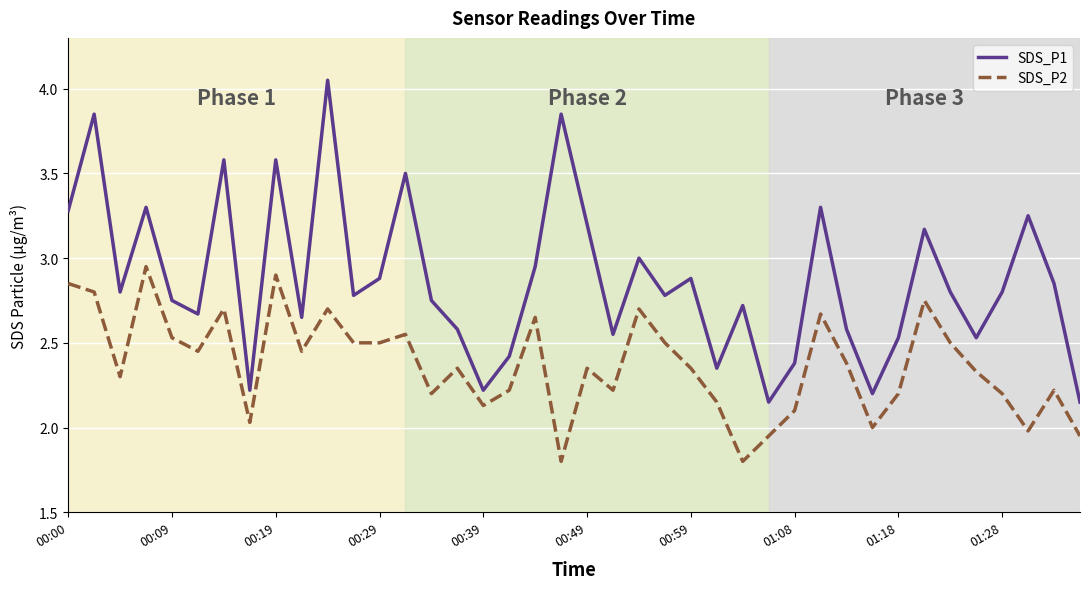

Which series has the largest total across all categories?

SDS_P1